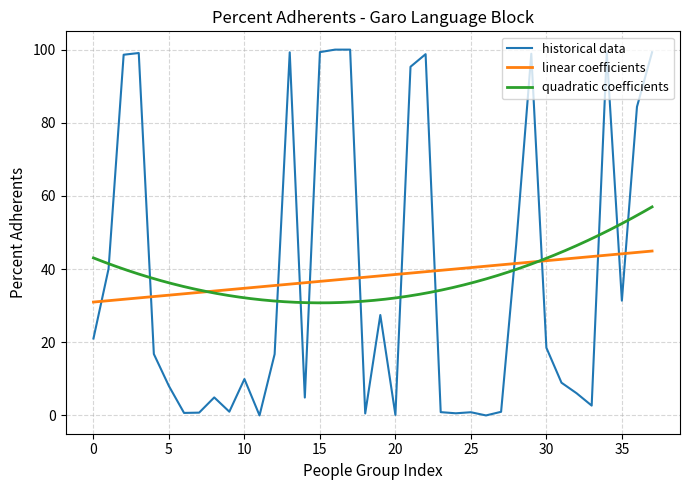

The historical data series shows 8.0 at 5. True or false?

True